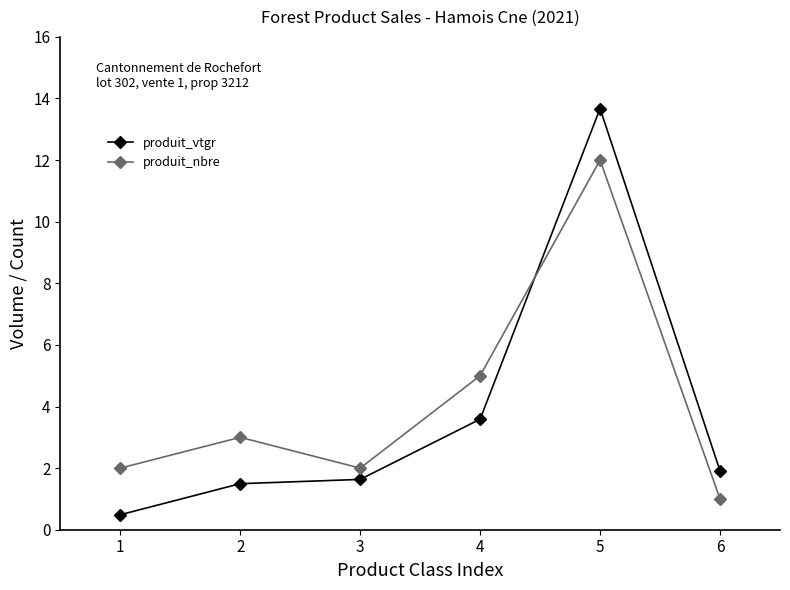

Rank the series by their average value, from lowest to highest.

produit_vtgr, produit_nbre